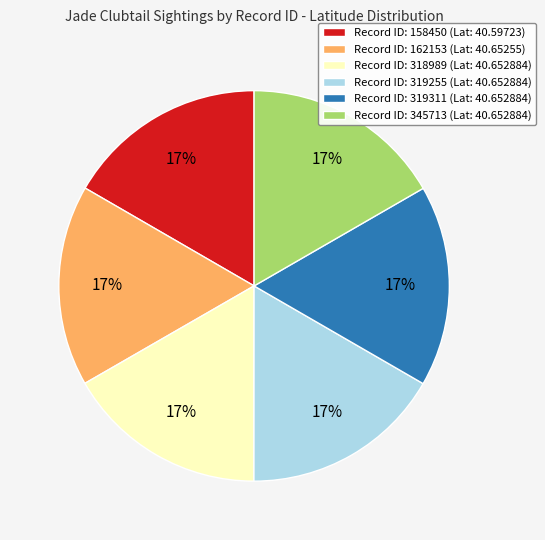

Do Record ID: 162153 (Lat: 40.65255) and Record ID: 319311 (Lat: 40.652884) together represent more than half of the pie?

No